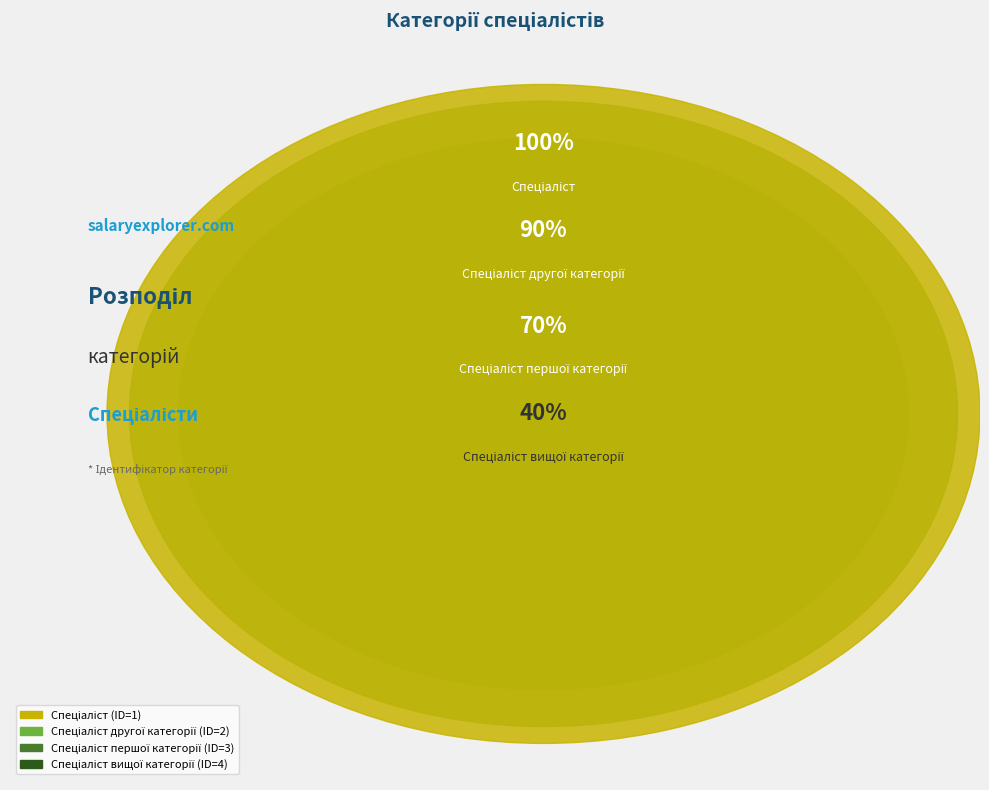

Count the number of slices in the pie.

4